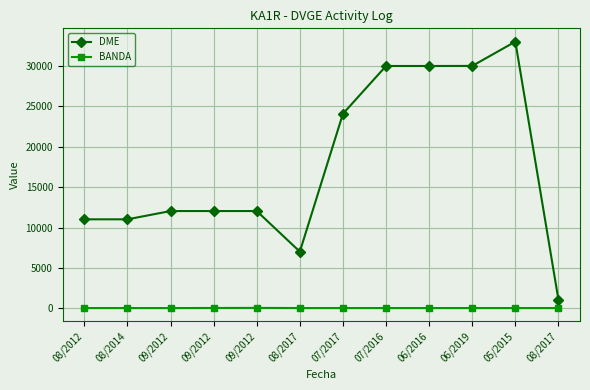

Which has a higher value, 08/2014 or 08/2017?

08/2014